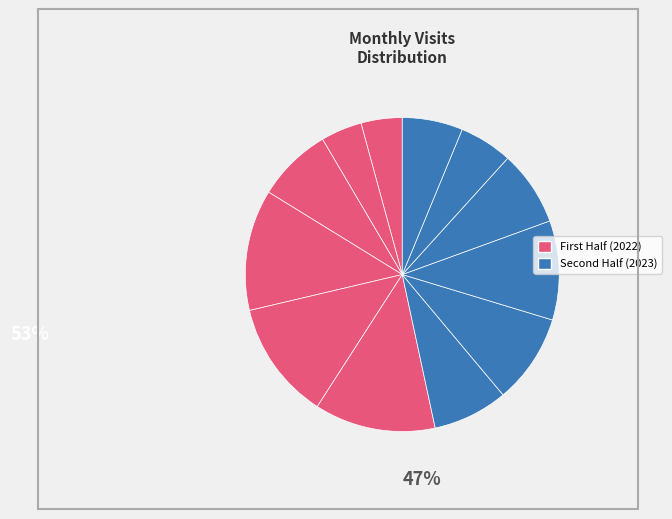

How many segments does this pie chart have?

12